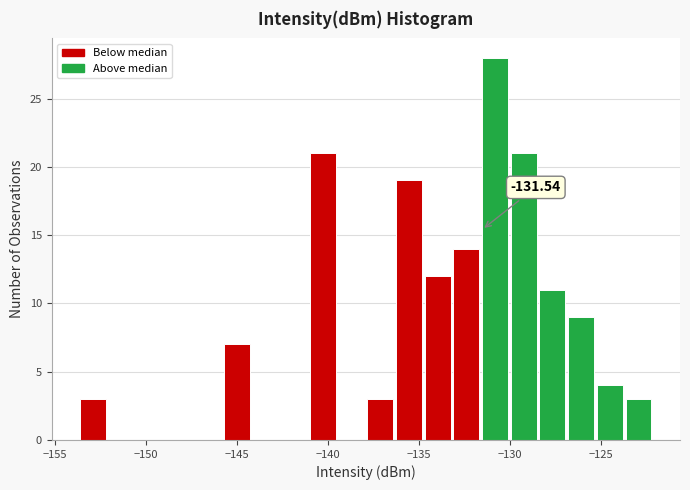

Read against the x-axis, roughly where is the centre of the tallest bar?

-131.0